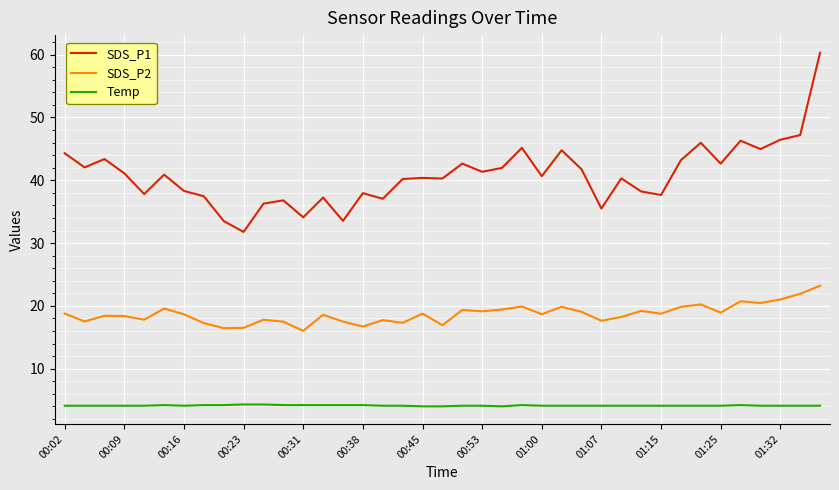

List the series in order of their overall mean, highest first.

SDS_P1, SDS_P2, Temp